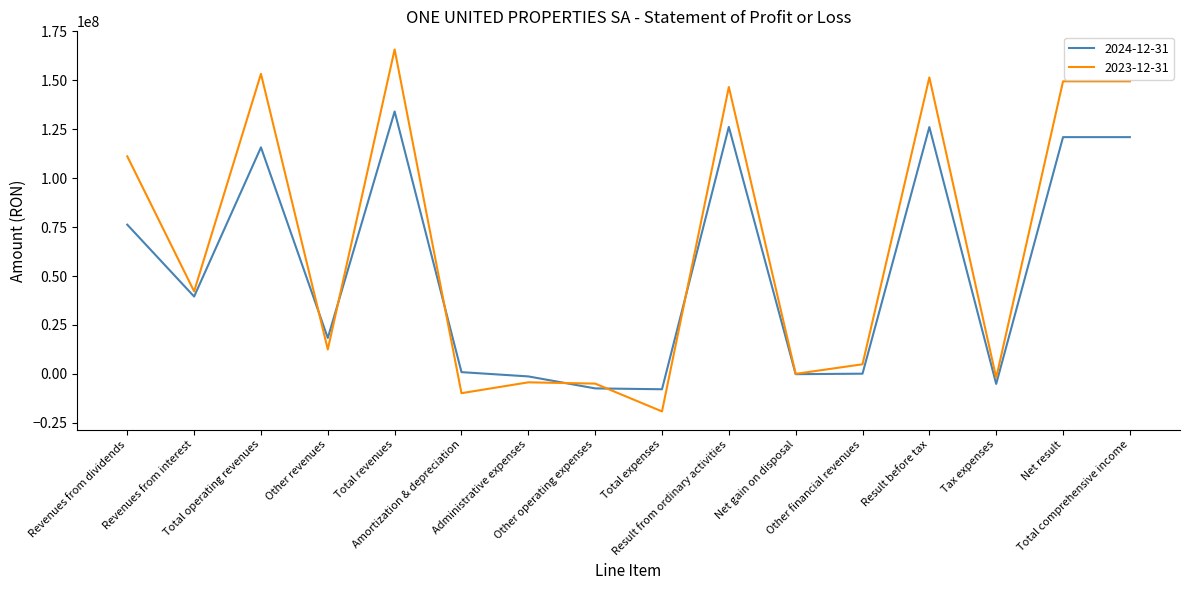

Which category has the highest value in the 2024-12-31 series?

Total revenues